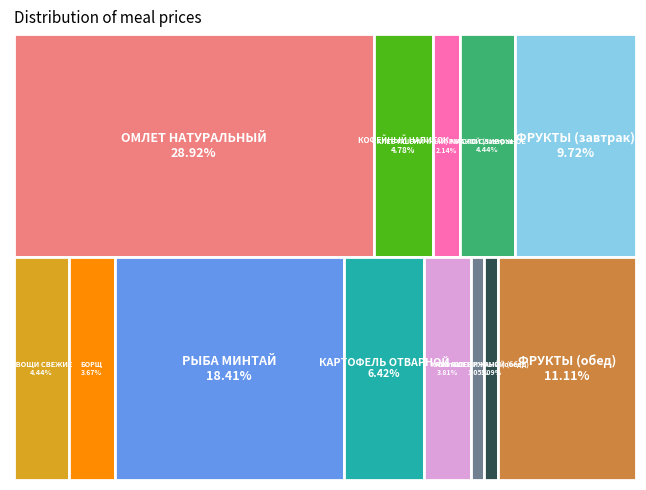

Is there a majority slice in this chart?

No